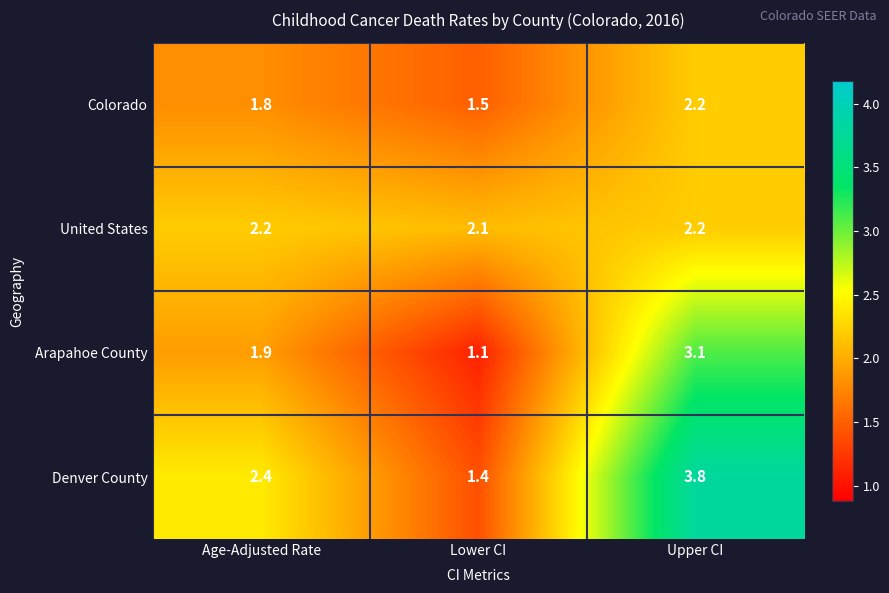

Which series has the largest range (max minus min)?

Denver County